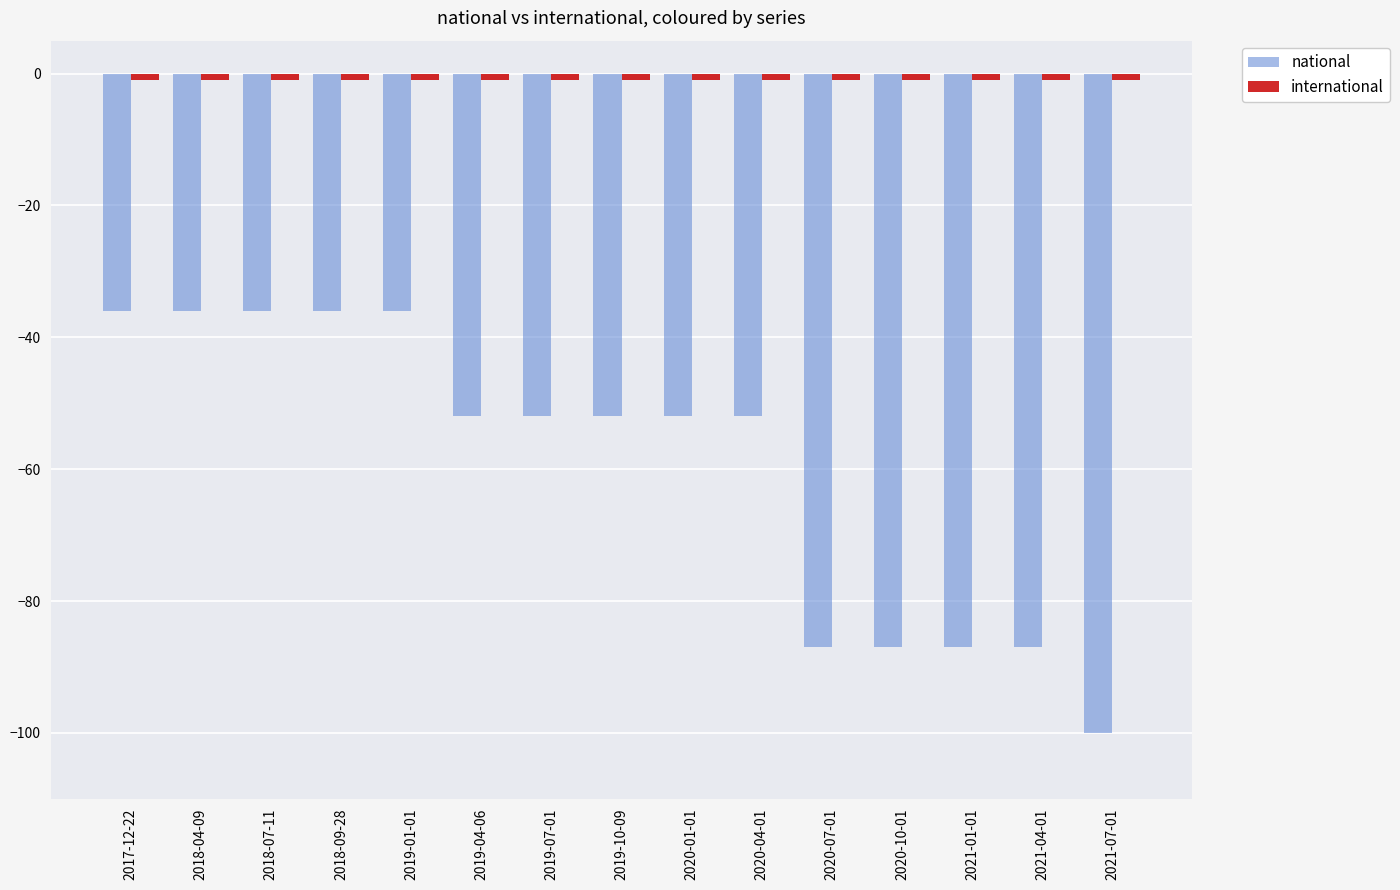

What is the average value of the national series?

-59